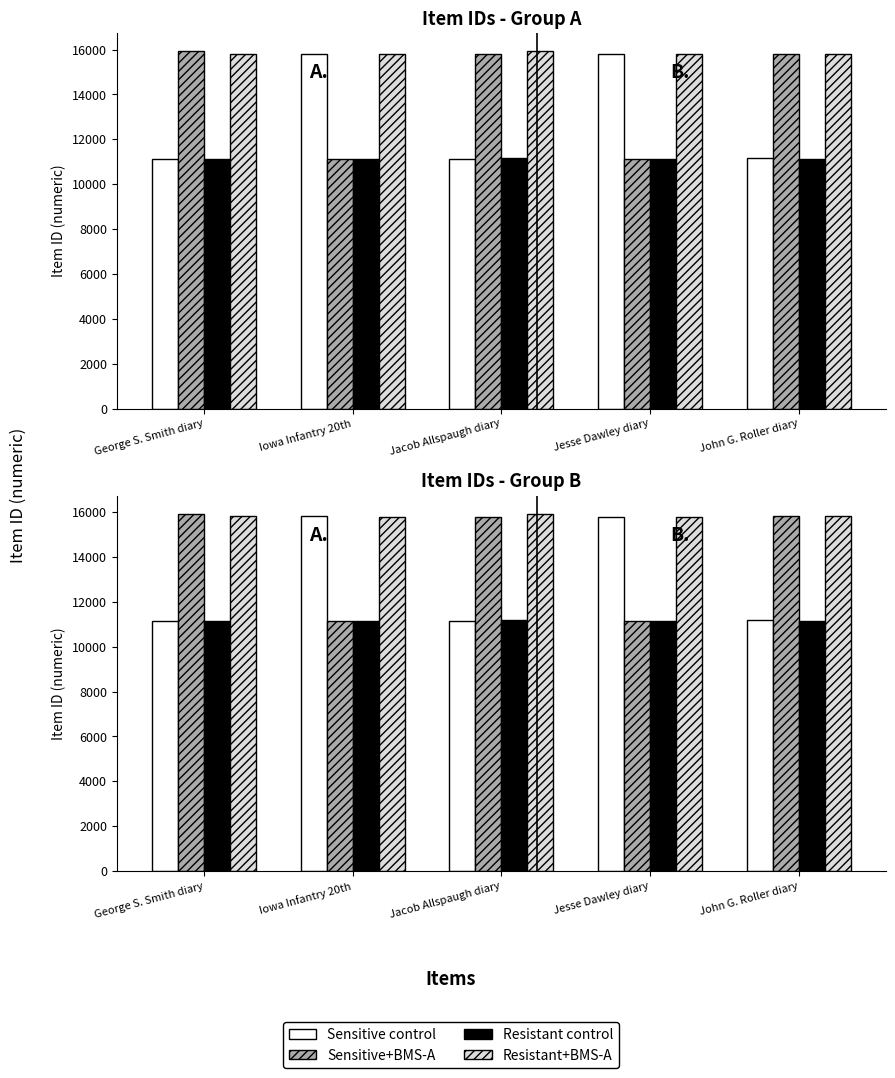

What is the sum of the Resistant control values at George S. Smith diary and Jesse Dawley diary?

22276